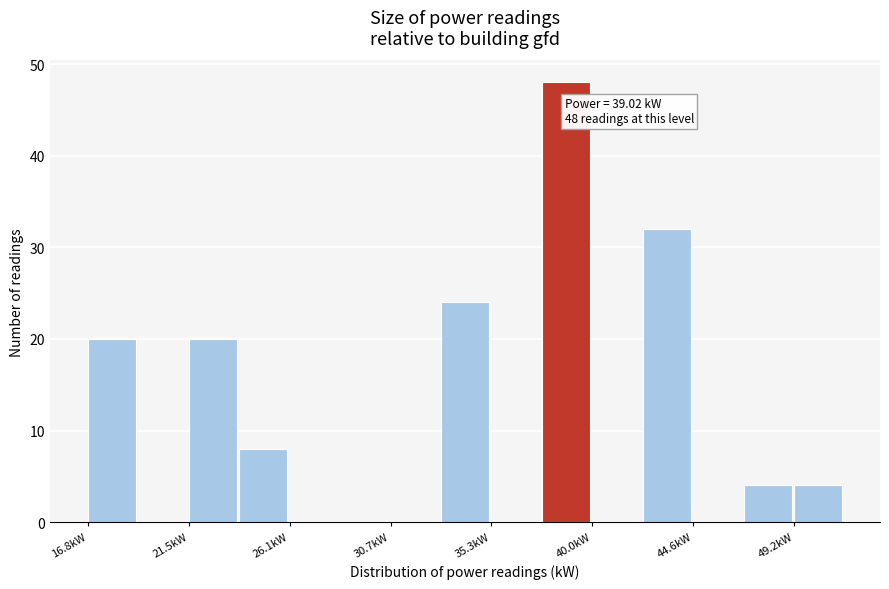

Over which range of the x-axis is the bar tallest?

37.5 to 40.0